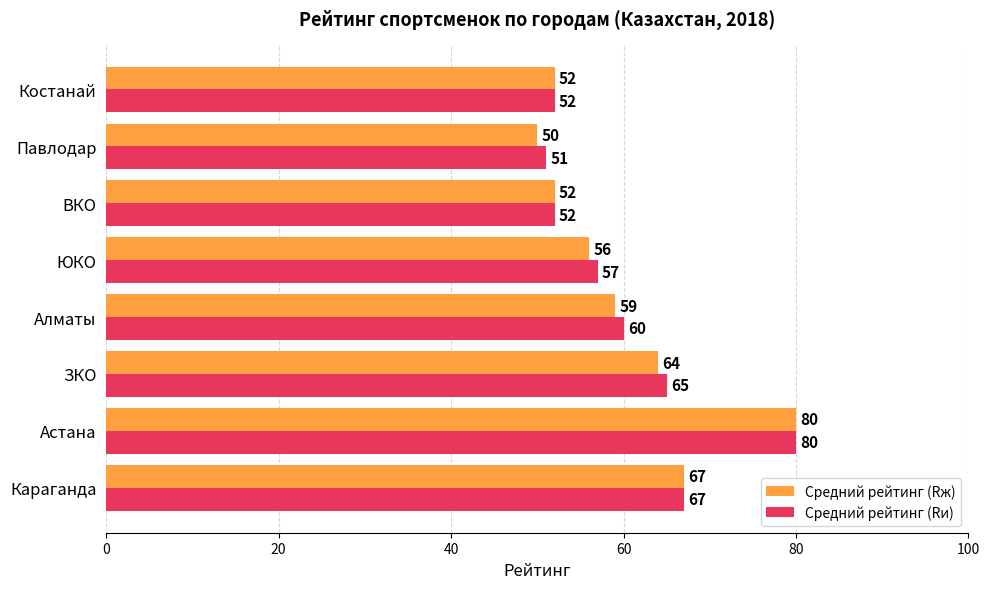

How many distinct data groups are displayed?

2